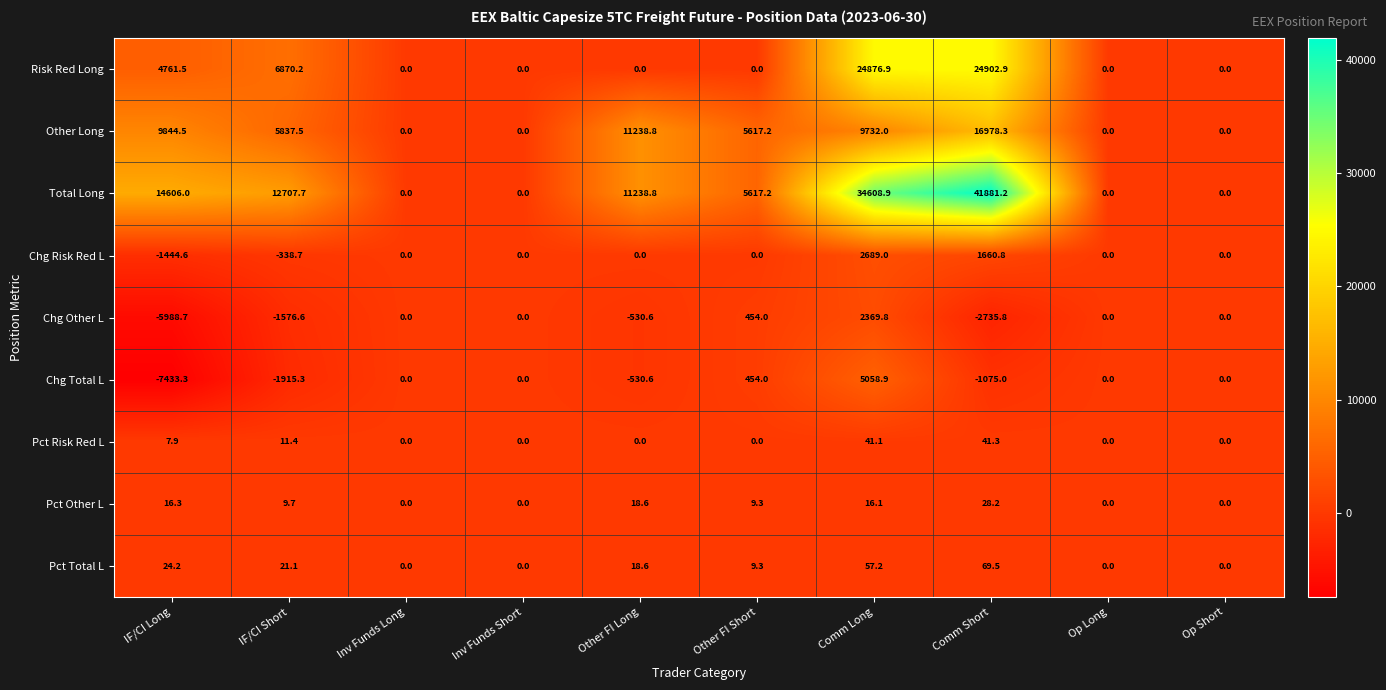

Count the number of categories in the chart.

10